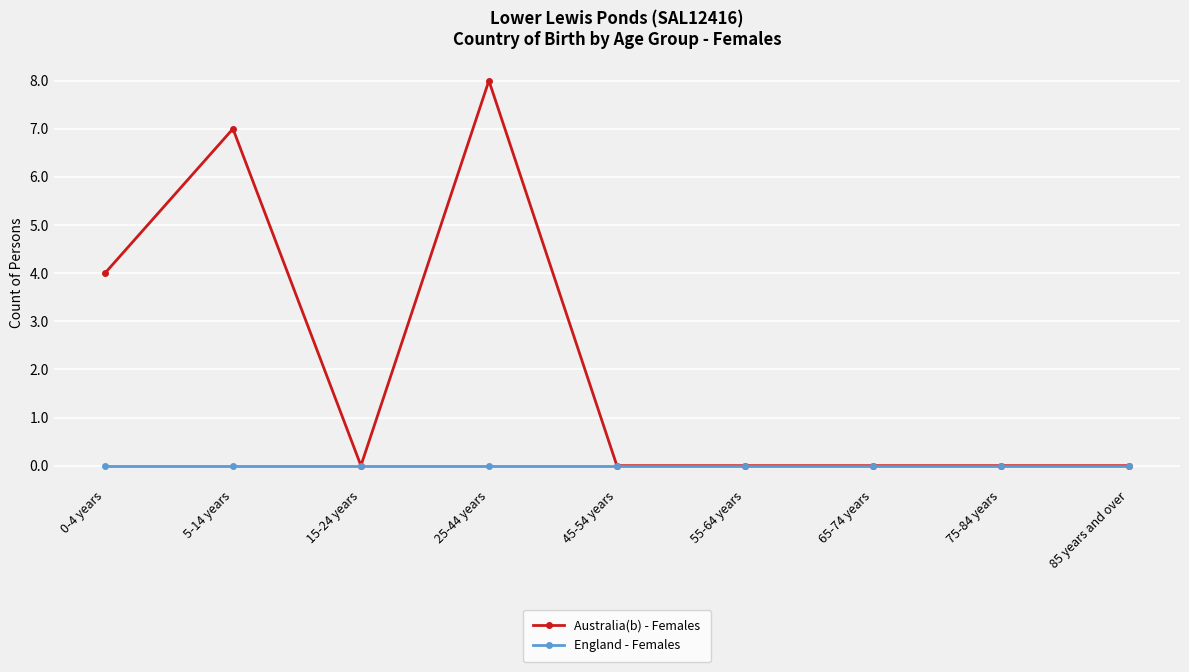

The Australia(b) - Females series shows 8 at 25-44 years. True or false?

True